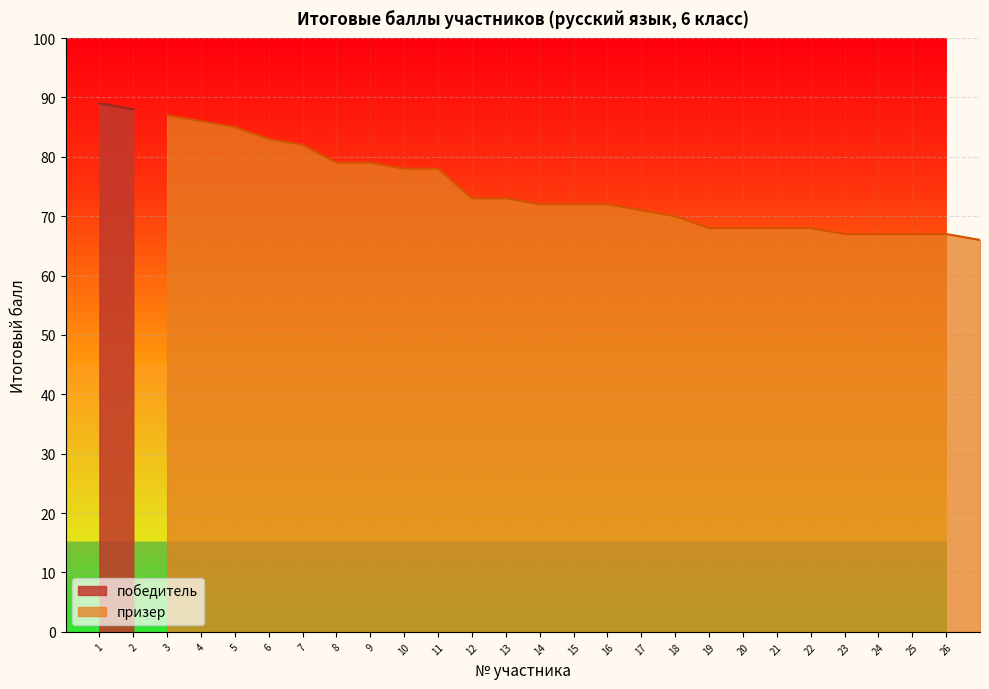

Is it true that призер equals 91 at 25?

False